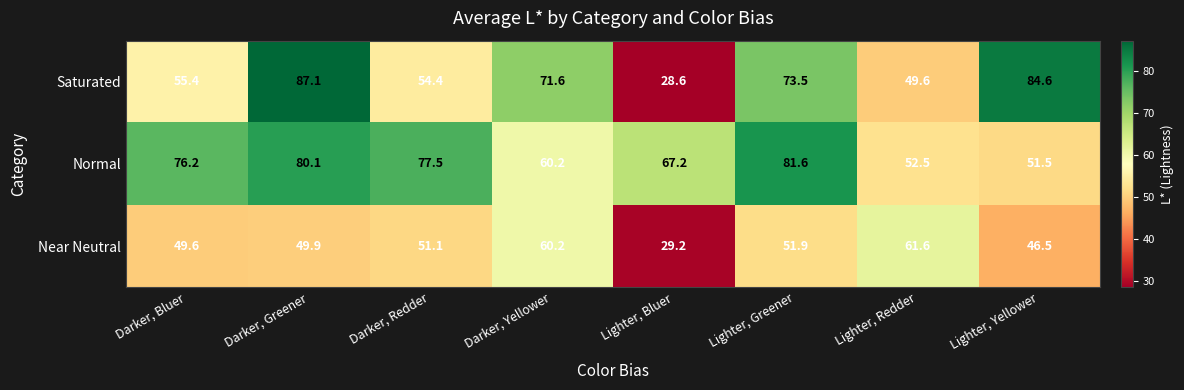

Count the number of data series in this chart.

3